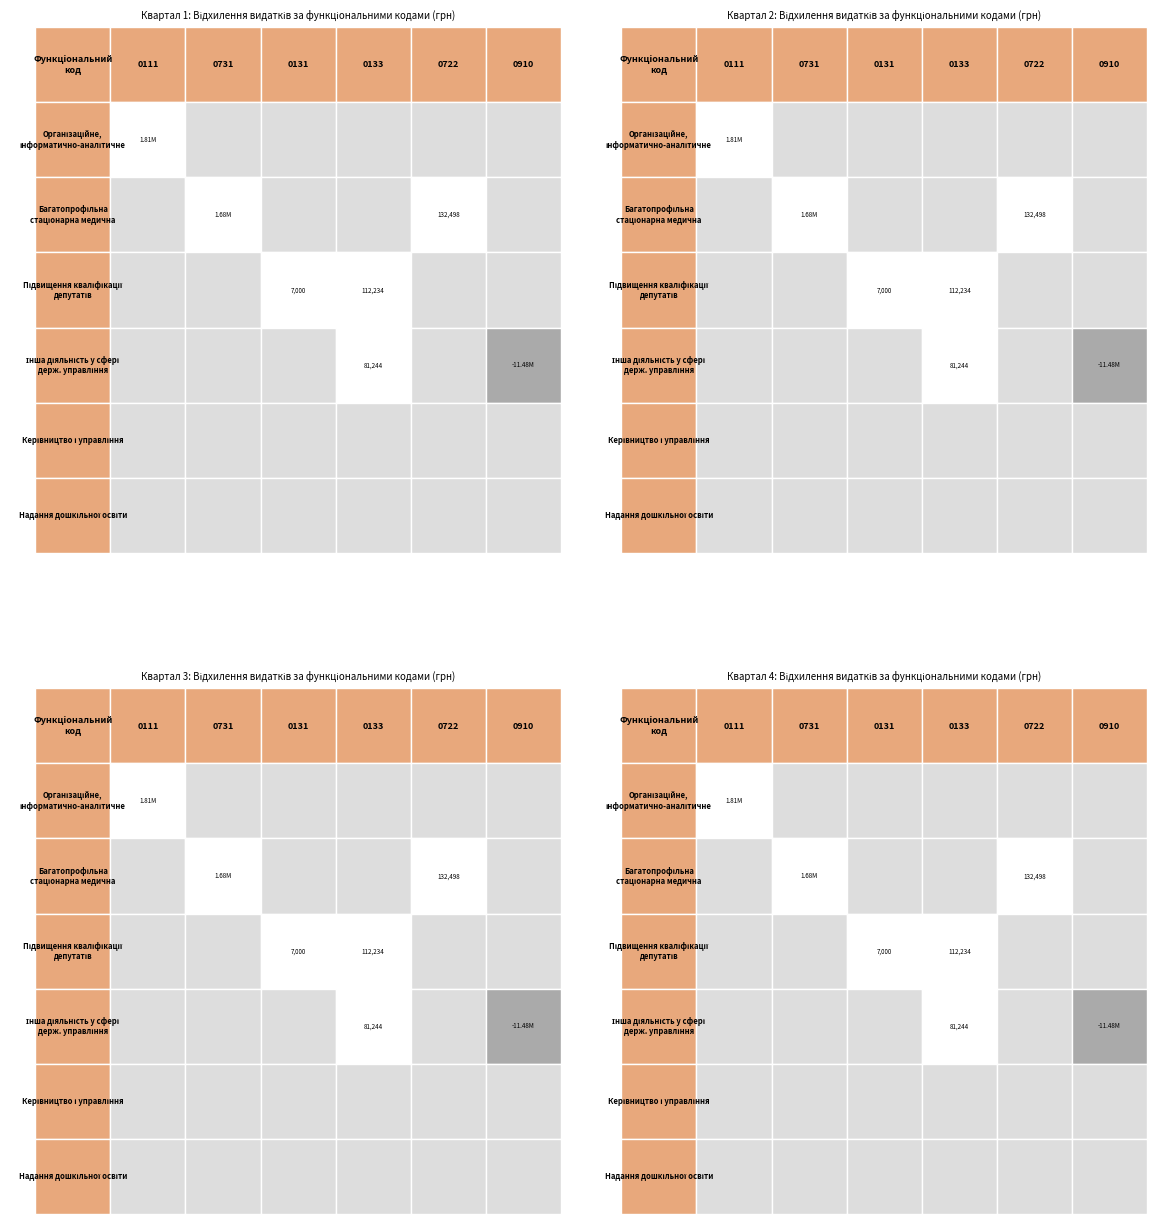

Is it true that 0133 equals 62711.0 at 0?

False